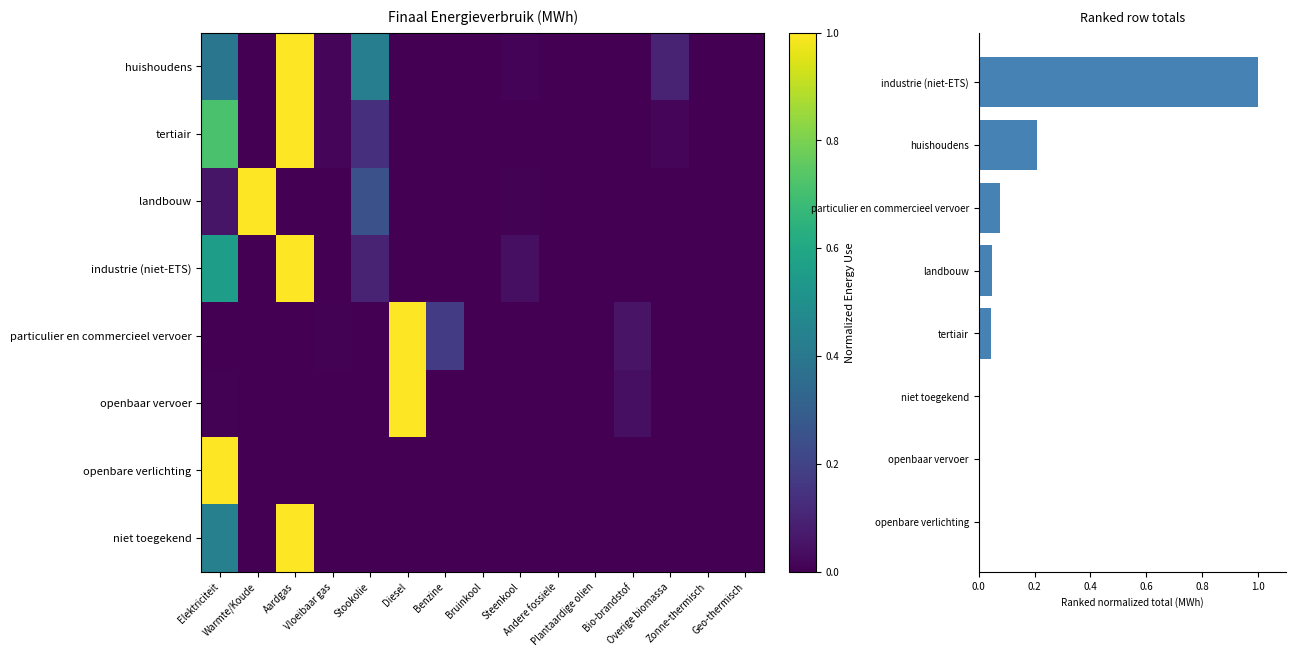

How many categories are shown in the chart?

15